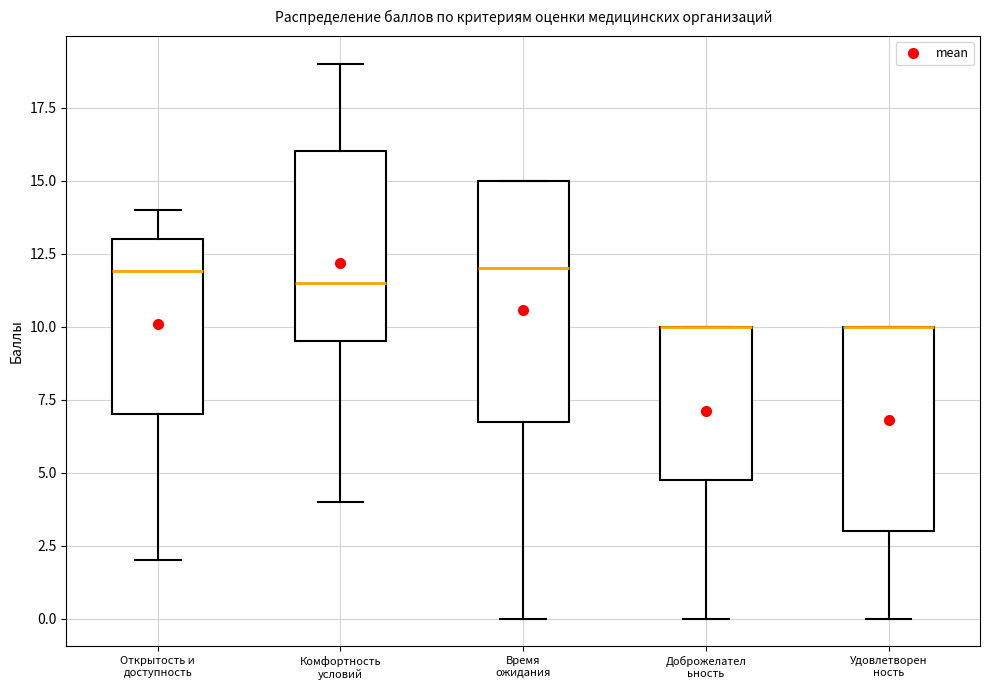

Where does the lower whisker of the box for Удовлетворен ность end on the y-axis? The values are not printed on the chart, so give them approximately, as read against the axis.

0.0